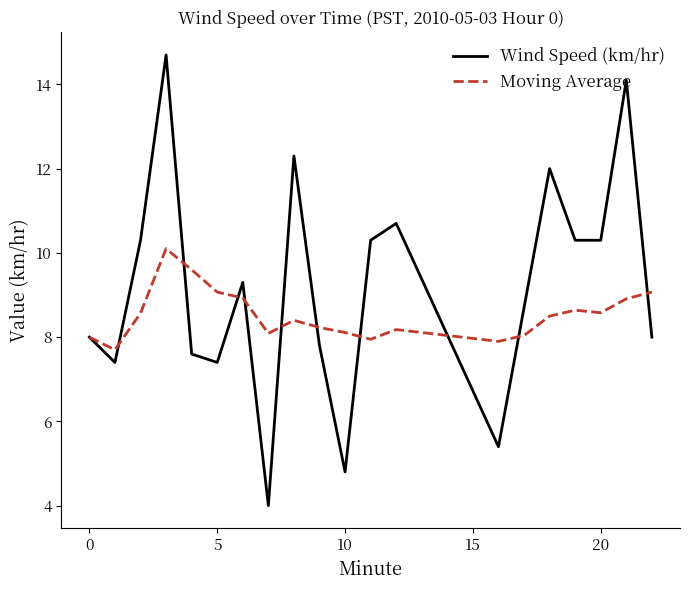

Which series has the widest spread of values?

Wind Speed (km/hr)